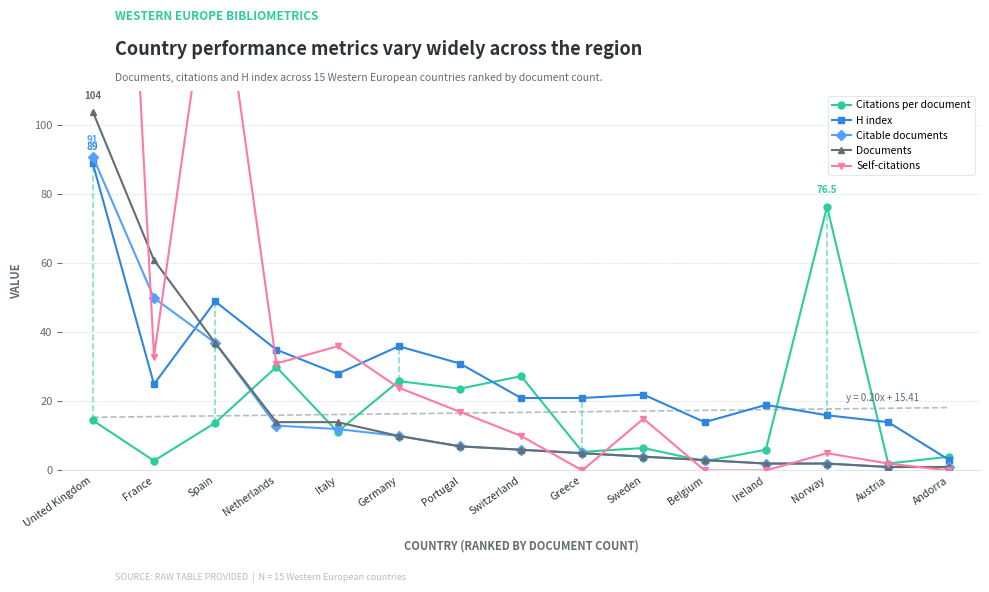

What is the maximum value for Self-citations?

373.0